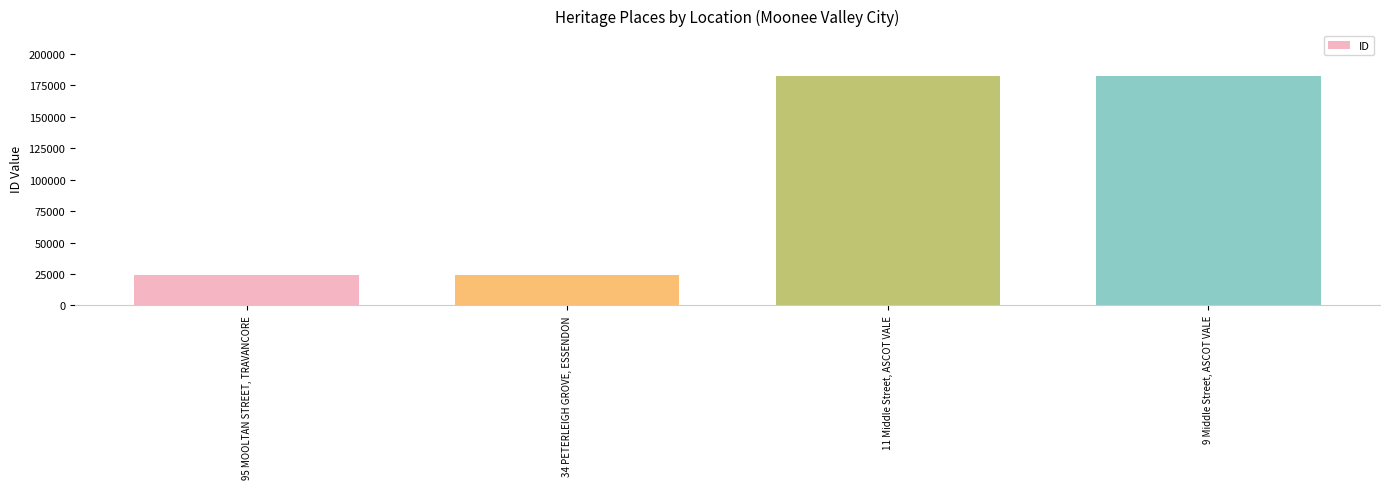

Rank the categories by value from lowest to highest.

95 MOOLTAN STREET, TRAVANCORE, 34 PETERLEIGH GROVE, ESSENDON, 11 Middle Street, ASCOT VALE, 9 Middle Street, ASCOT VALE